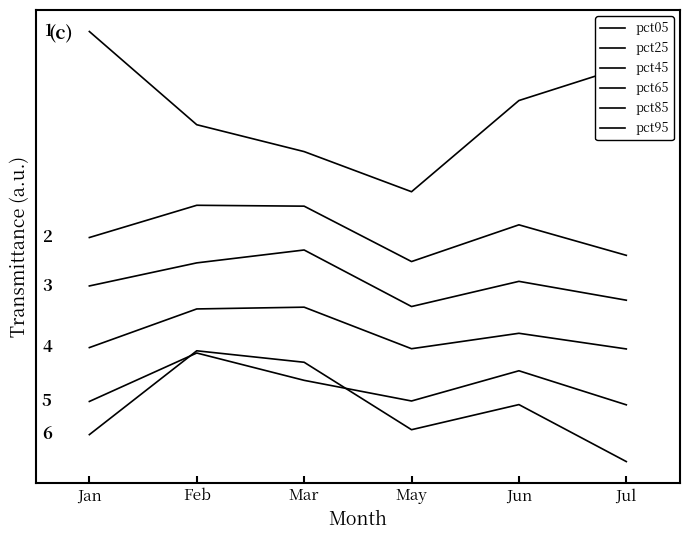

What is the value of the pct25 point at the 6th from the left?

1.8